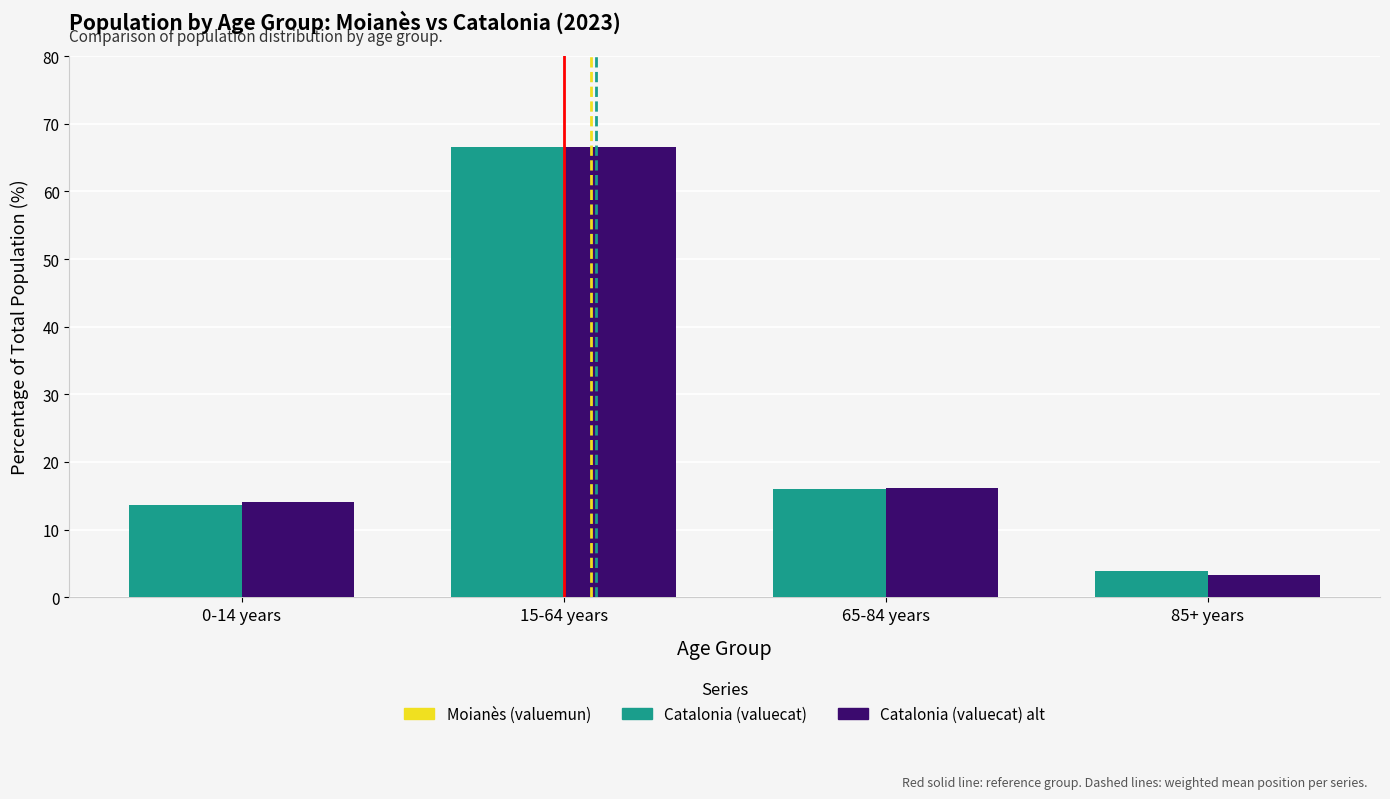

List the labels in order of Catalonia (valuecat) value, largest first.

15-64 years, 65-84 years, 0-14 years, 85+ years